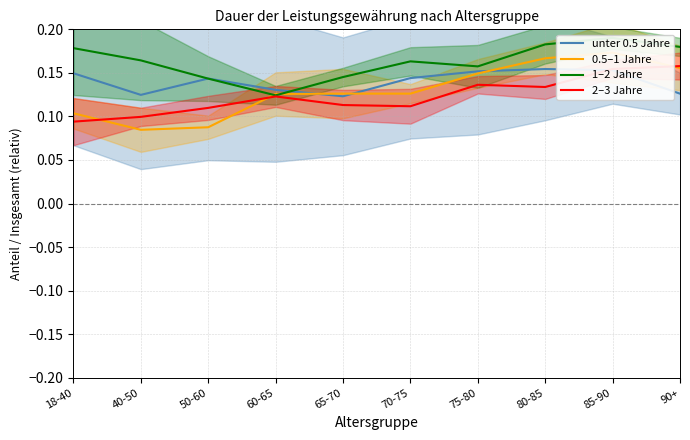

Count the 0.5–1 Jahre values in the range 0 to 1.

10